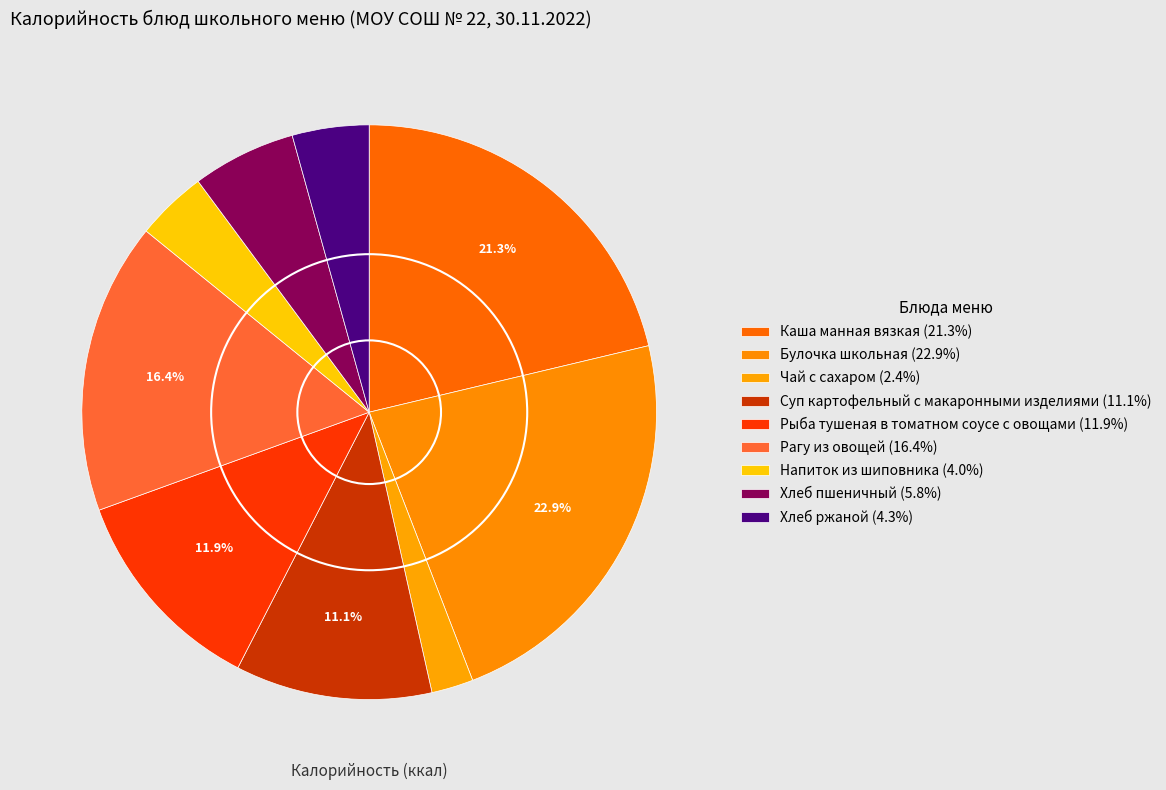

What is the largest slice in the pie chart?

Булочка школьная